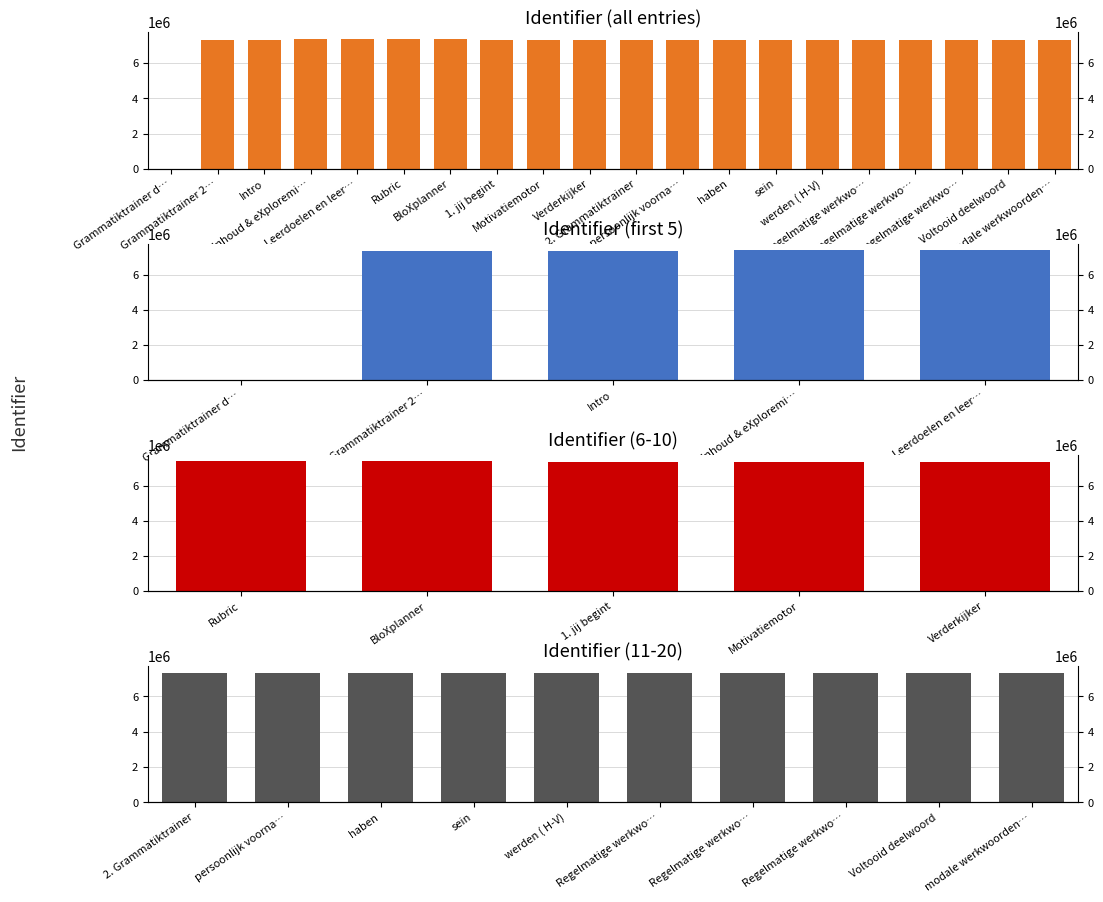

True or false: the data shows 3092681 at Rubric.

False